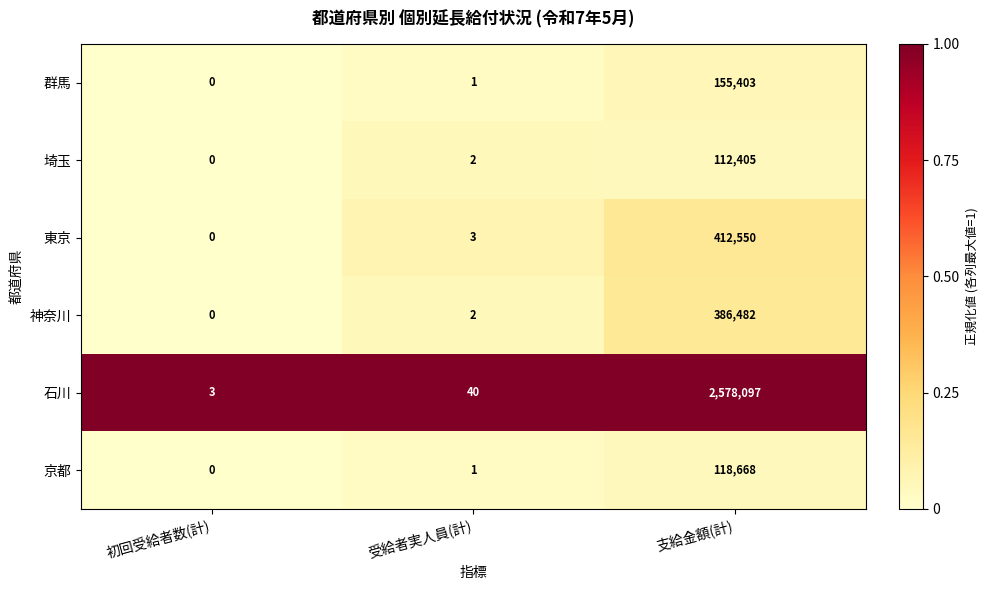

What is the spread (max minus min) of values at 受給者実人員(計)?

39